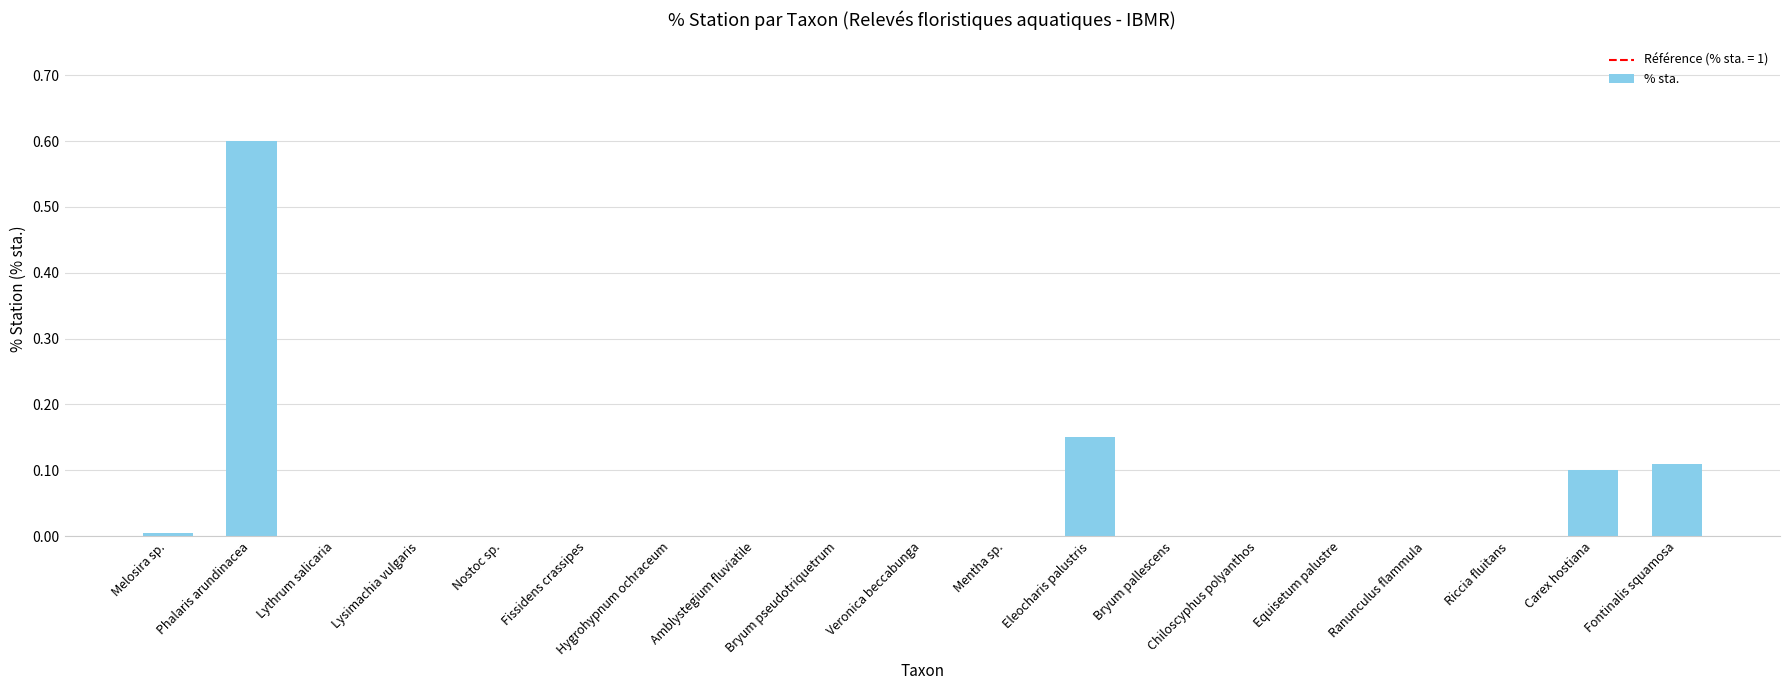

True or false: the data shows 0.3 at Phalaris arundinacea.

False